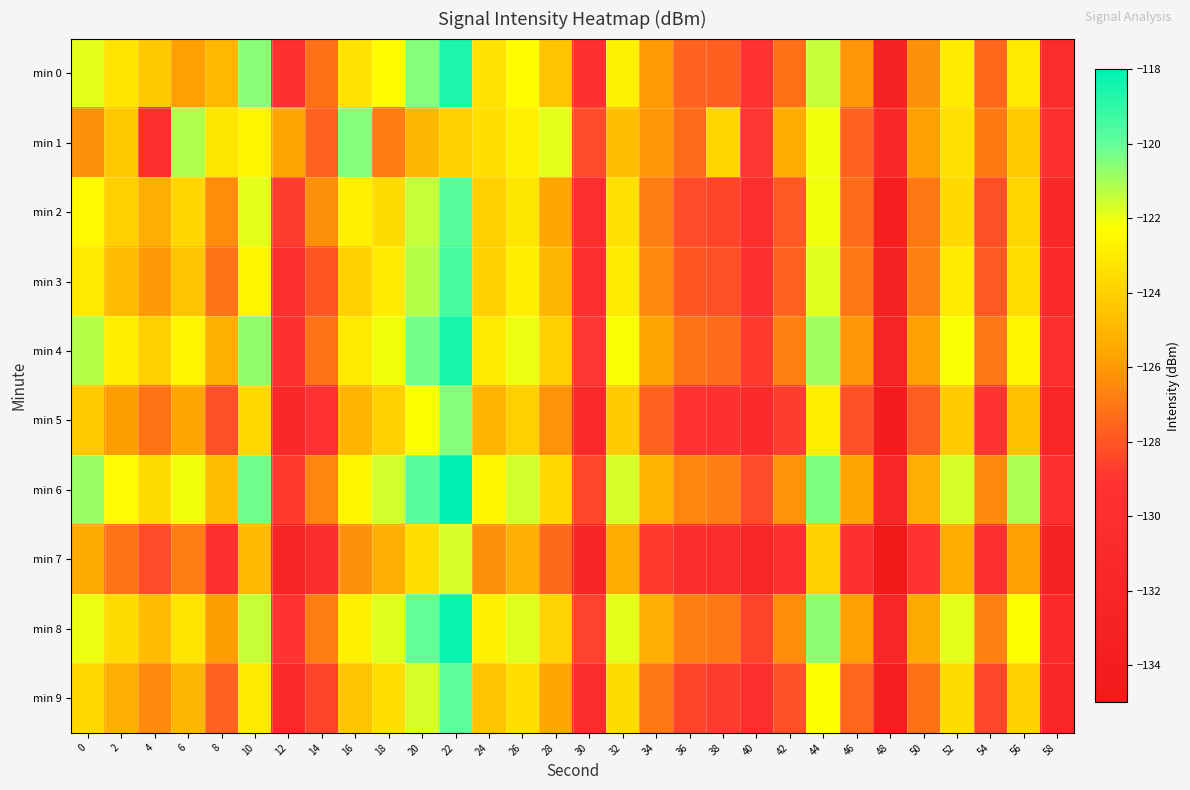

What is the total value across all series at 28?

-1247.9